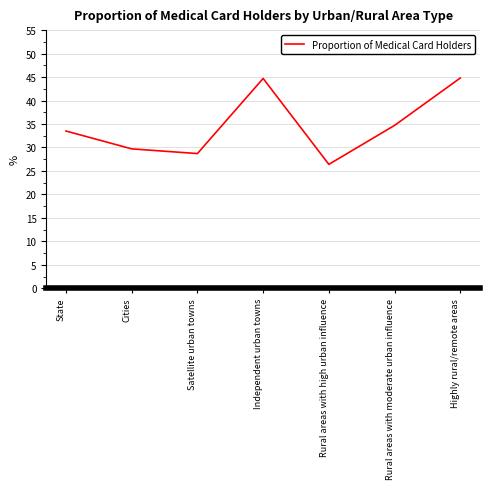

What is the minimum value shown in the chart?

26.4